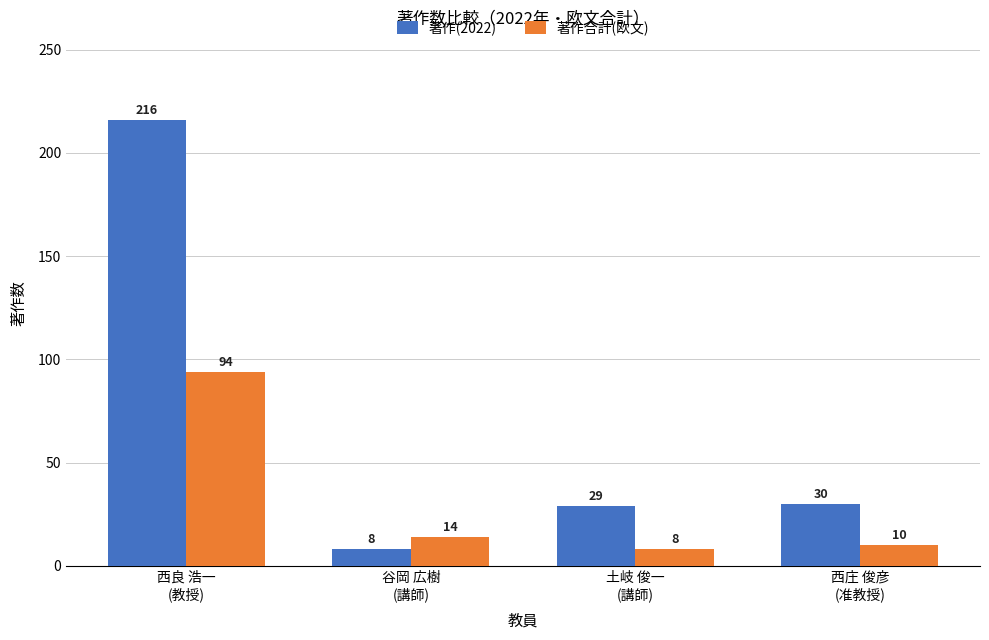

What are all the series names shown in the legend?

著作(2022), 著作合計(欧文)